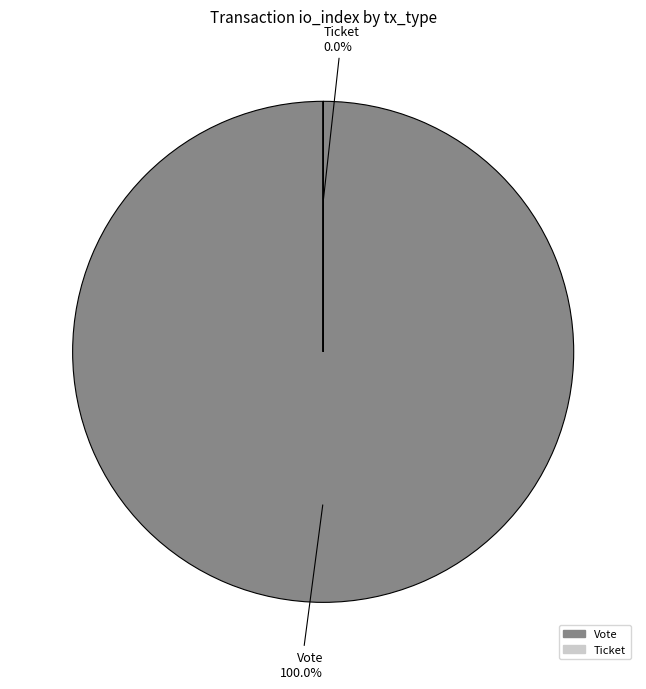

Is there a majority slice in this chart?

Yes